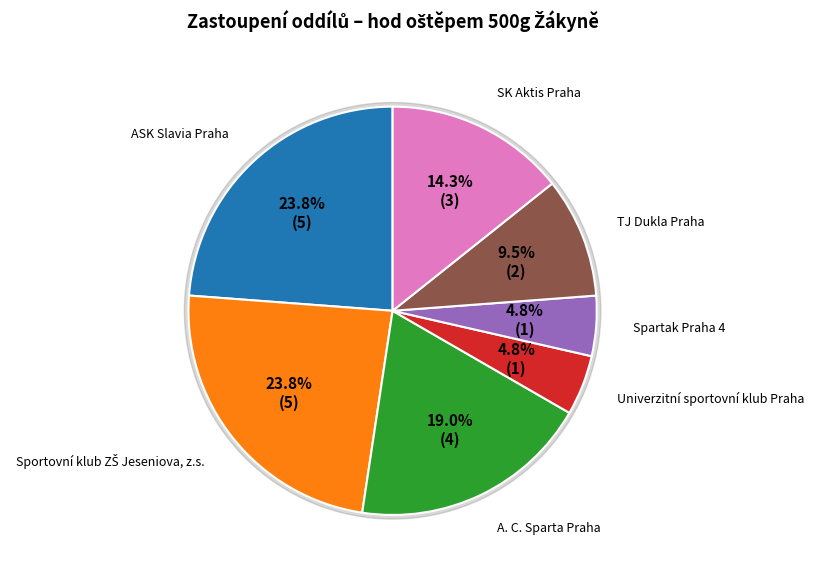

Combined, what portion of the pie is ASK Slavia Praha and A. C. Sparta Praha?

42.9%